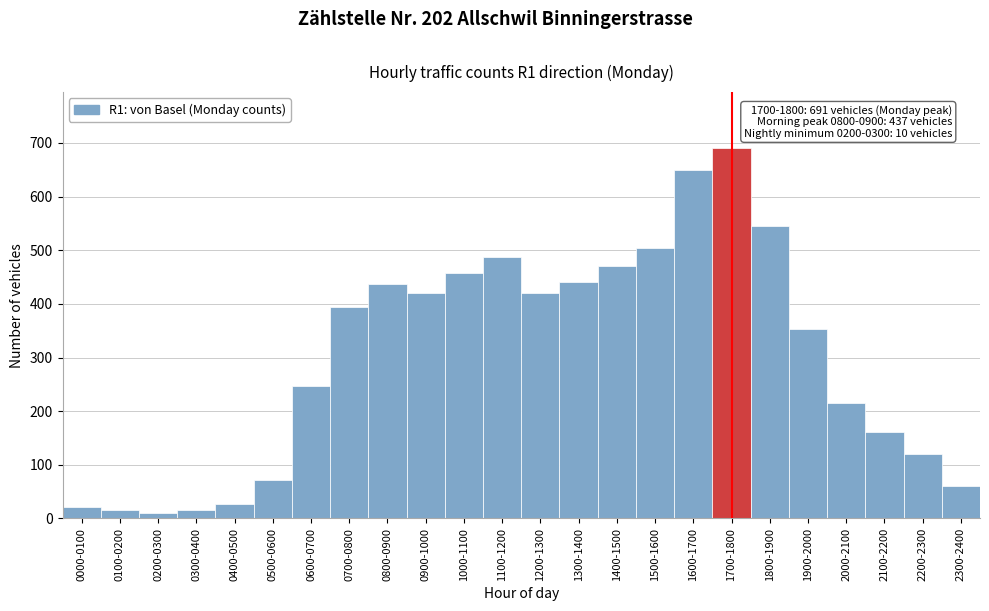

Is it true that the value at 0900-1000 is 420?

True